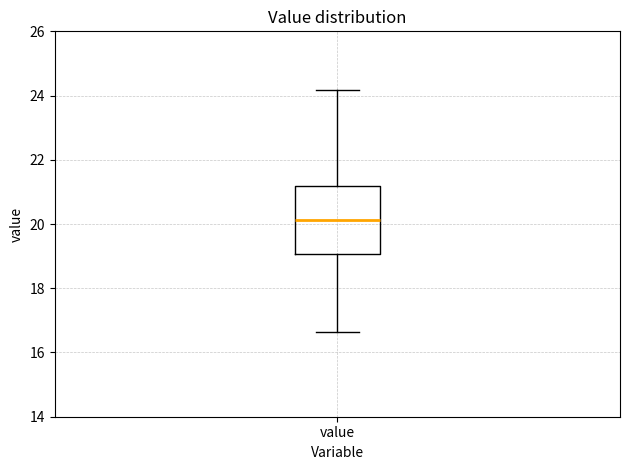

Read this box plot against the y-axis: the position of the median line, the range covered by the box, and the ends of both whiskers. The values are not printed on the chart, so give them approximately, as read against the axis.

median 20.2, box 19.0 to 21.2, whiskers 16.6 to 24.2